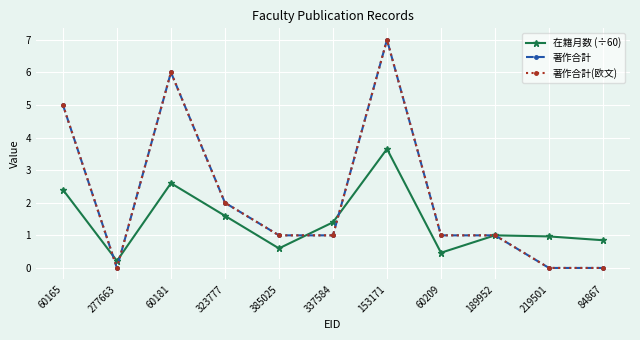

Is this an area chart (filled region under the line)?

No